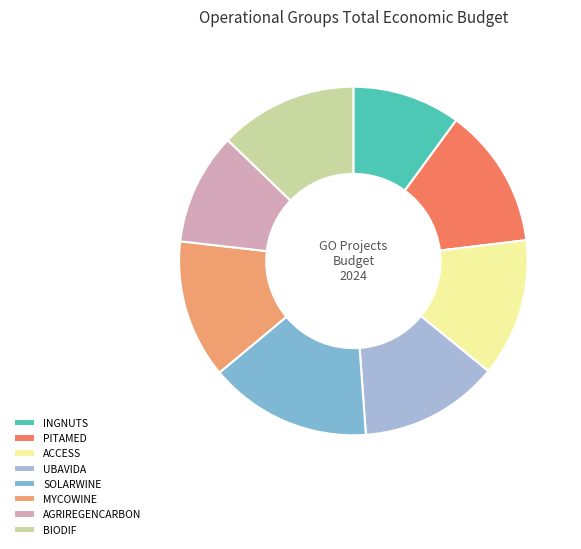

Is it true that BIODIF is 13% of the pie?

True